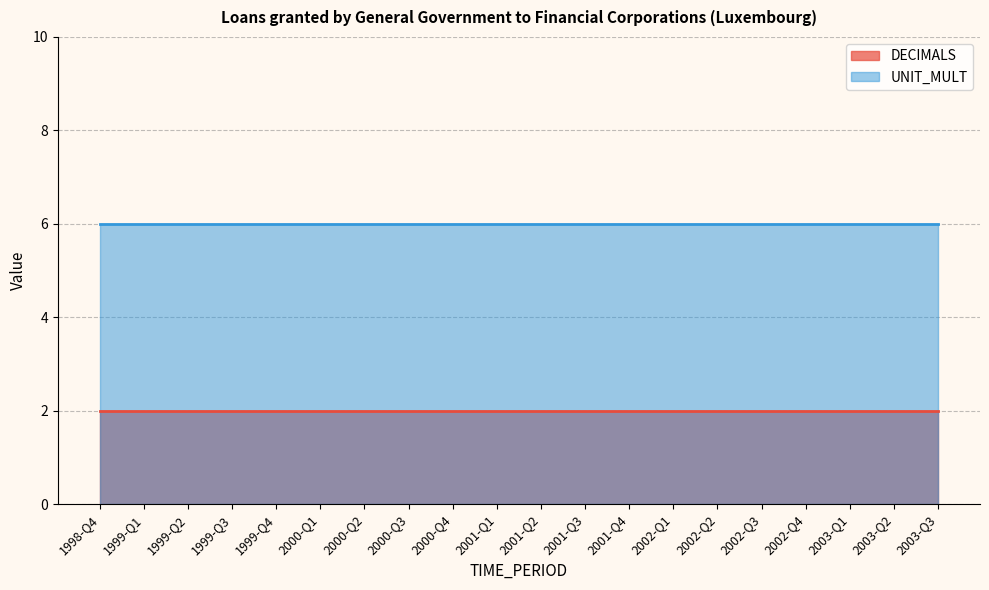

True or false: UNIT_MULT and DECIMALS intersect in this chart.

False